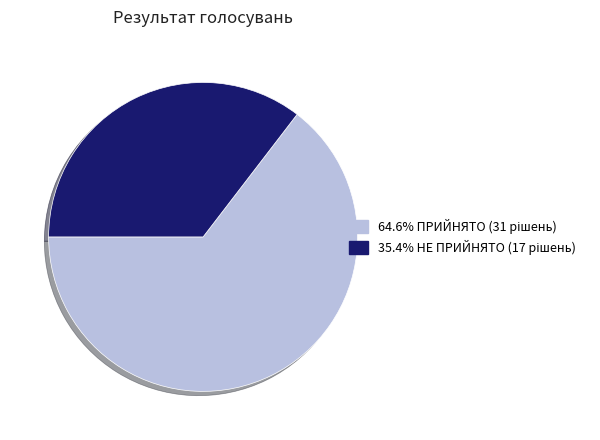

Is there any slice that represents more than half of the pie?

Yes